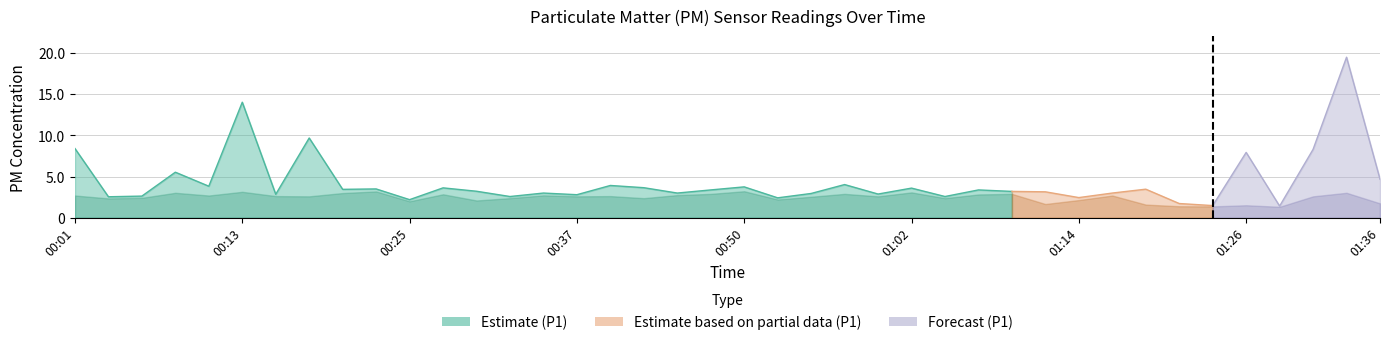

Reading right to left, transcribe all the data shown in this chart.

P1: 01:36=4.7	01:34=19.5	01:31=8.3	01:29=1.4	01:26=7.9	01:24=1.5	01:21=1.7	01:19=3.5	01:17=3.0	01:14=2.5	01:12=3.1	01:09=3.2	01:07=3.4	01:04=2.6	01:02=3.6	00:59=2.9	00:57=4.0	00:55=3.0	00:52=2.4	00:50=3.8	00:47=3.4	00:45=3.0	00:42=3.6	00:40=3.9	00:37=2.8	00:35=3.0	00:33=2.6	00:30=3.2	00:28=3.6	00:25=2.2	00:23=3.5	00:21=3.5	00:18=9.7	00:16=2.9	00:13=14.0	00:11=3.8	00:08=5.5	00:06=2.6	00:03=2.5	00:01=8.4
P2: 01:36=1.8	01:34=3.0	01:31=2.6	01:29=1.3	01:26=1.5	01:24=1.4	01:21=1.4	01:19=1.6	01:17=2.7	01:14=2.1	01:12=1.7	01:09=2.9	01:07=2.8	01:04=2.4	01:02=3.1	00:59=2.6	00:57=2.9	00:55=2.5	00:52=2.2	00:50=3.2	00:47=2.9	00:45=2.8	00:42=2.4	00:40=2.6	00:37=2.6	00:35=2.7	00:33=2.4	00:30=2.1	00:28=2.9	00:25=2.0	00:23=3.2	00:21=3.0	00:18=2.6	00:16=2.6	00:13=3.1	00:11=2.7	00:08=3.0	00:06=2.4	00:03=2.4	00:01=2.7